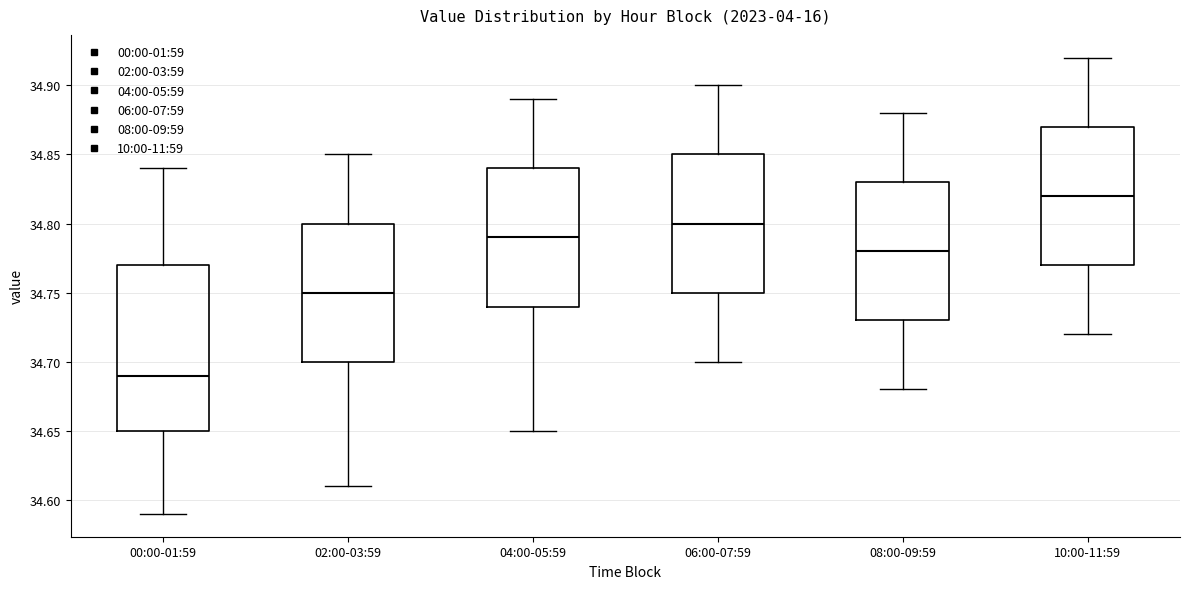

Where is the lower edge of the box for 10:00-11:59 on the y-axis? The values are not printed on the chart, so give them approximately, as read against the axis.

34.77